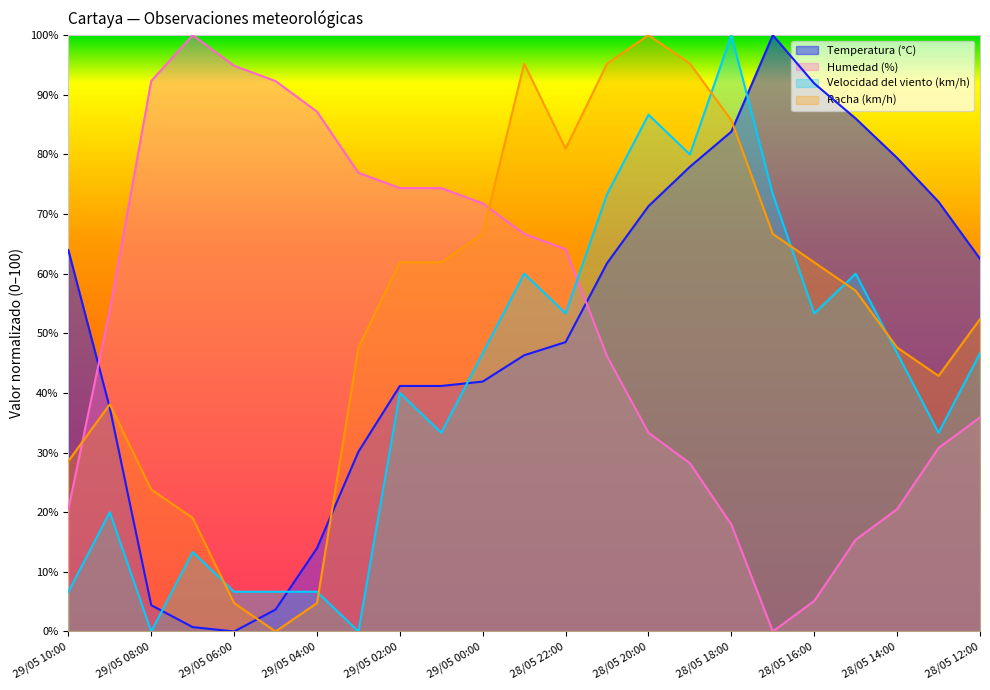

How many categories are shown in the chart?

23